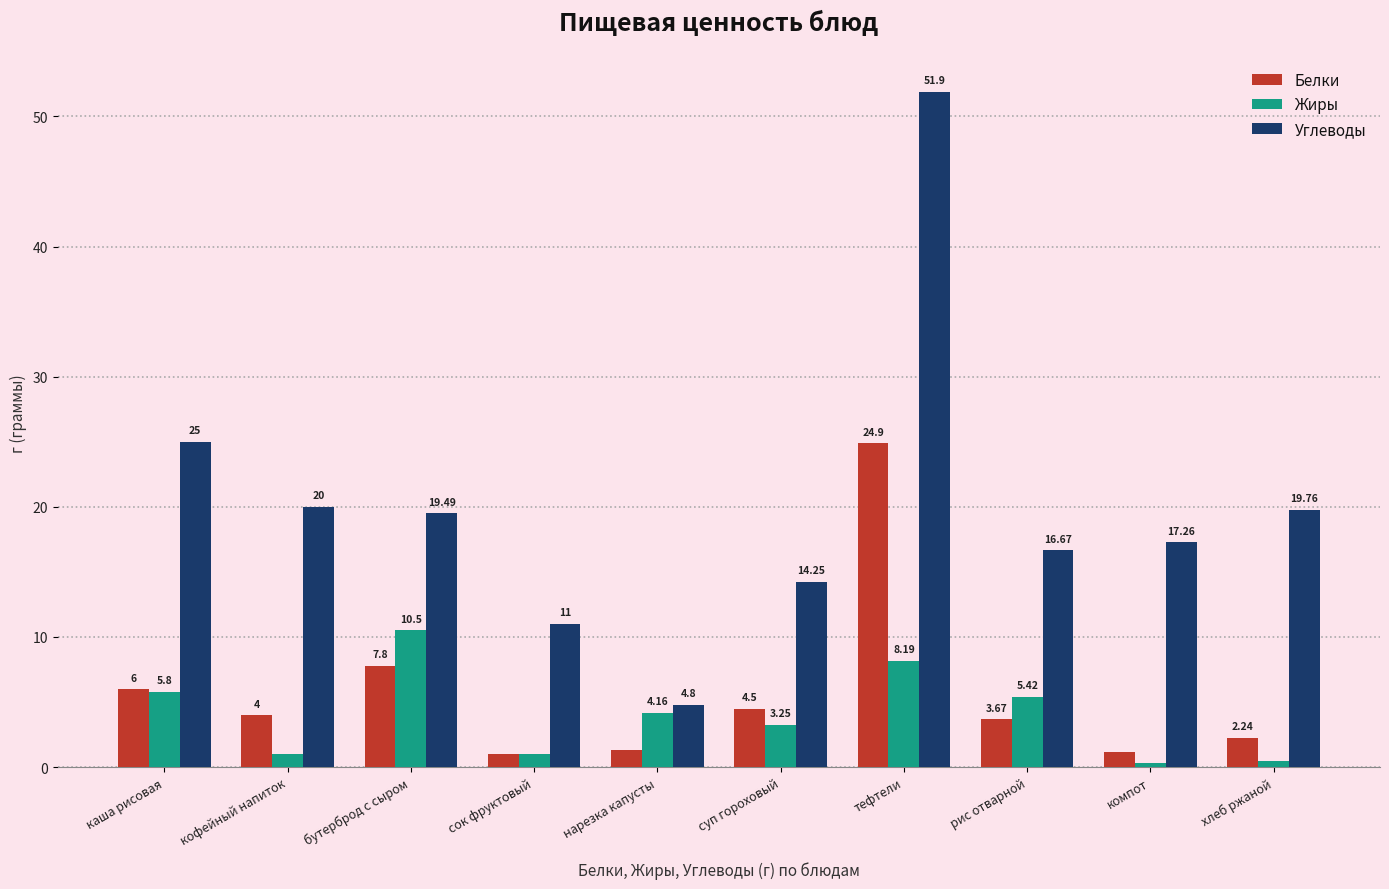

Which category has the highest value in the Жиры series?

бутерброд с сыром